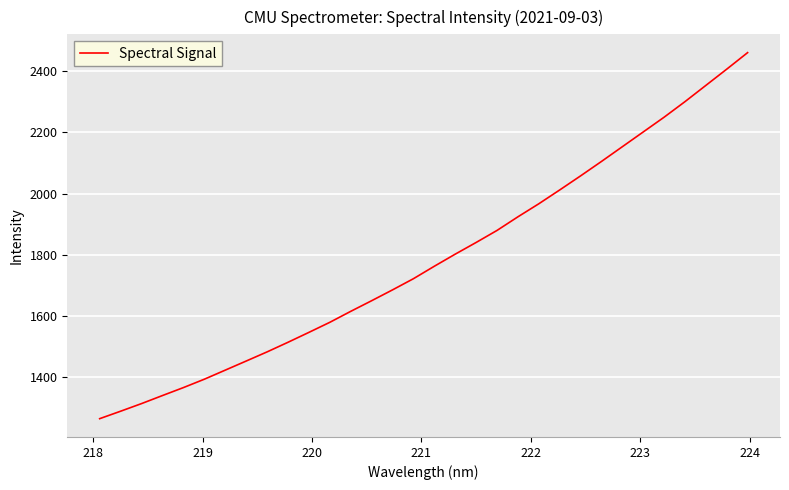

What is the smallest value displayed?

1264.9